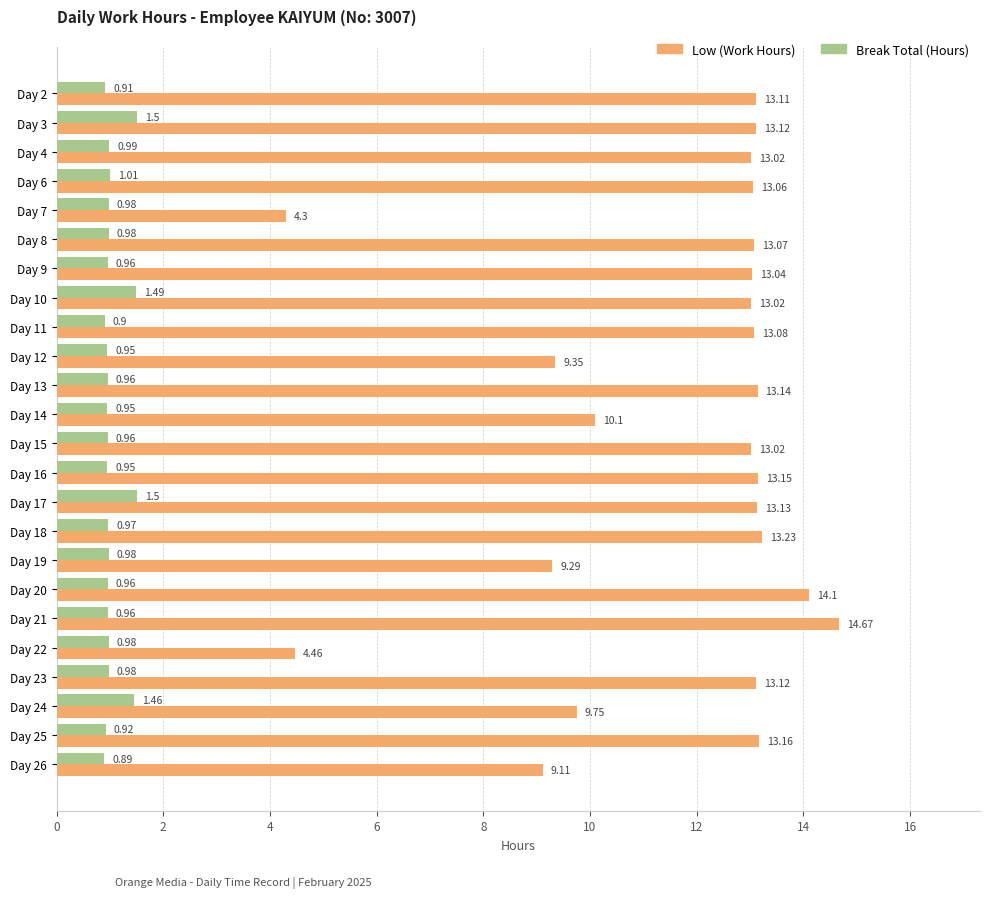

What is the difference between the highest and lowest values at Day 21?

13.7